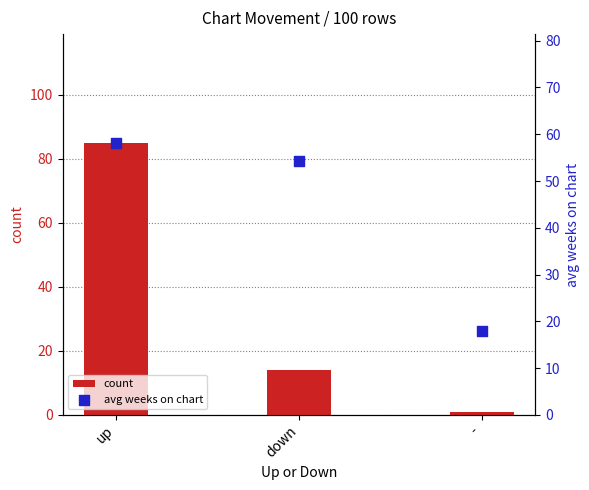

At how many categories does at least one series exceed 75?

1